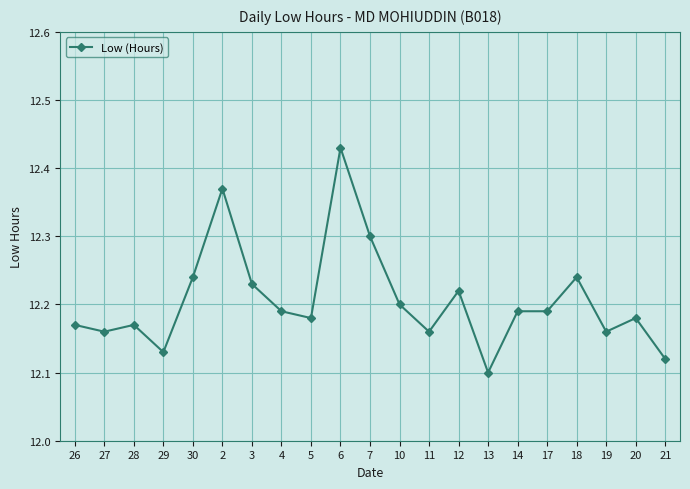

Which has a higher value, 30 or 12?

30